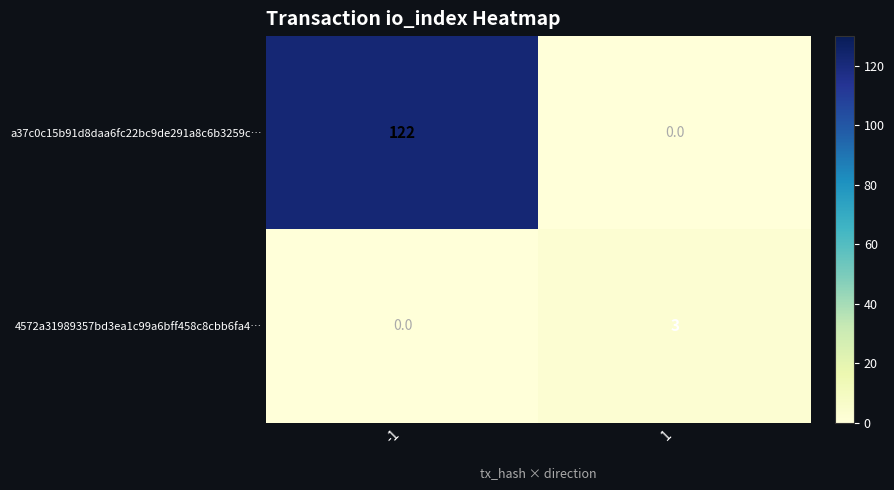

What is the maximum value shown in the chart?

122